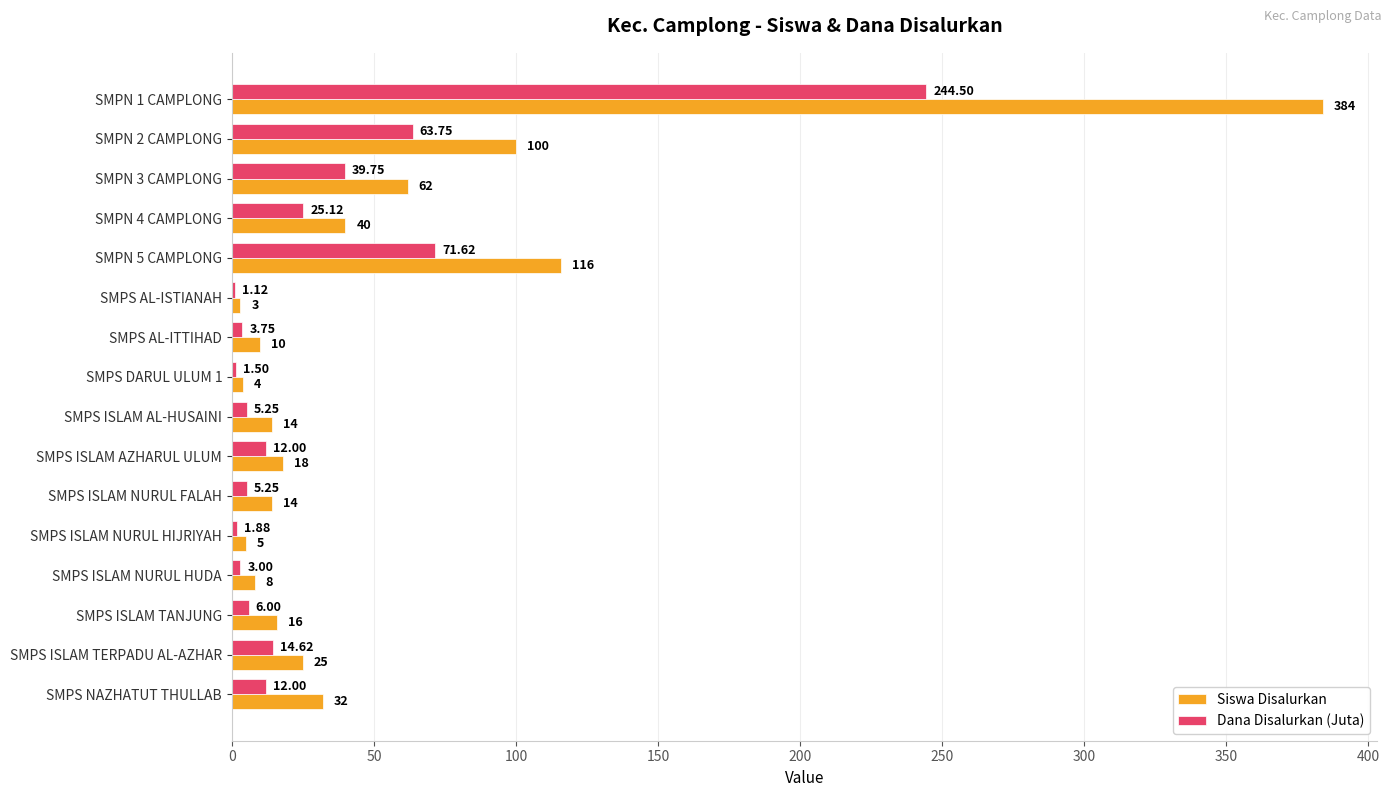

Between SMPN 1 CAMPLONG and SMPS AL-ISTIANAH, which series saw the biggest shift?

Siswa Disalurkan